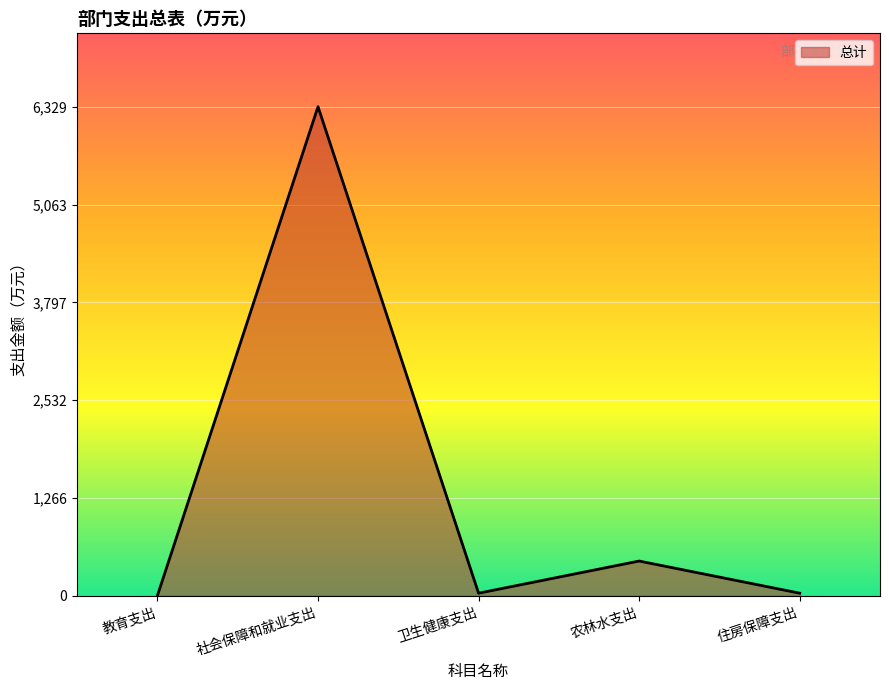

Where is the first local minimum?

卫生健康支出